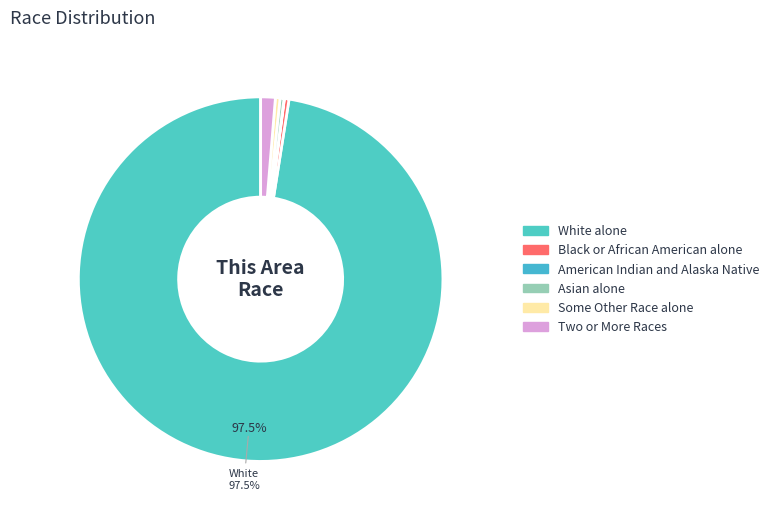

What percentage do Some Other Race alone and American Indian and Alaska Native together represent?

0.4%